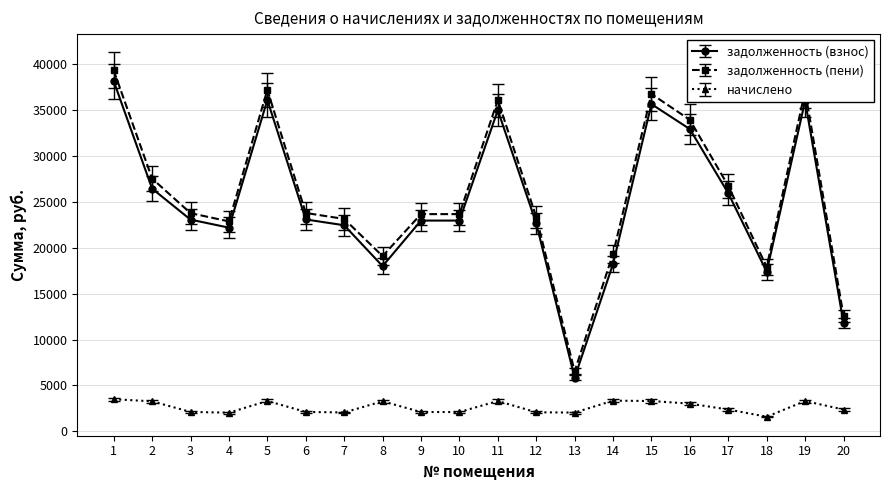

True or false: задолженность (взнос) and начислено cross at least once.

False